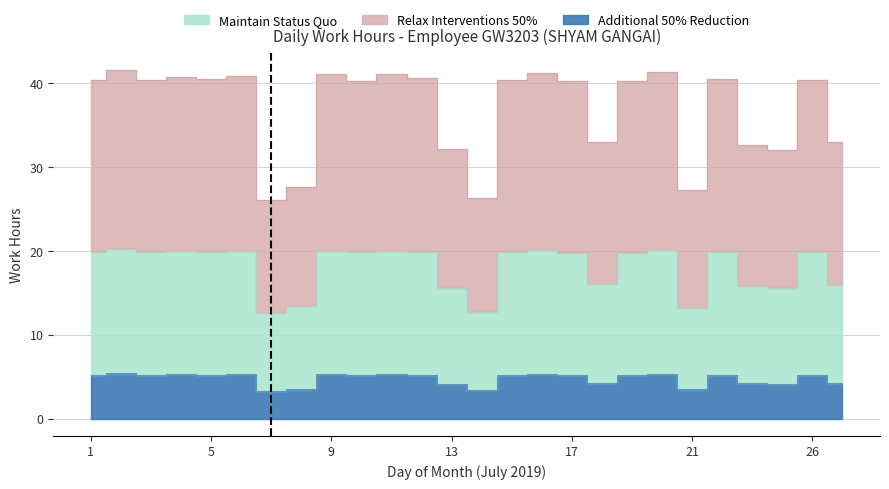

What is the value of the Additional 50% Reduction point at the 7th from the left?

3.3